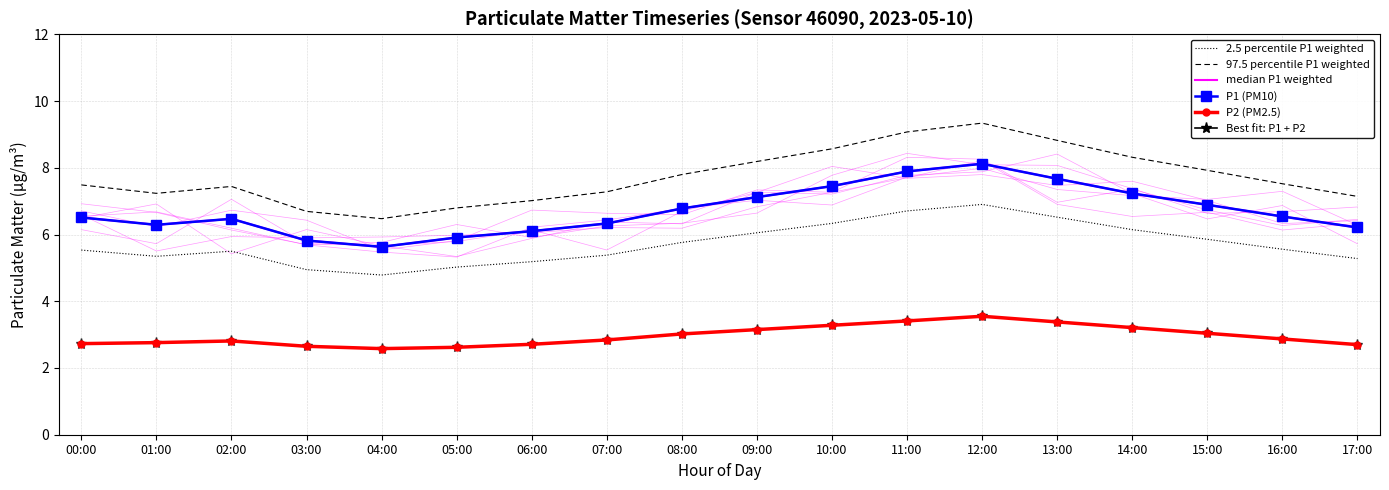

Between 01:00 and 12:00, which is larger?

12:00